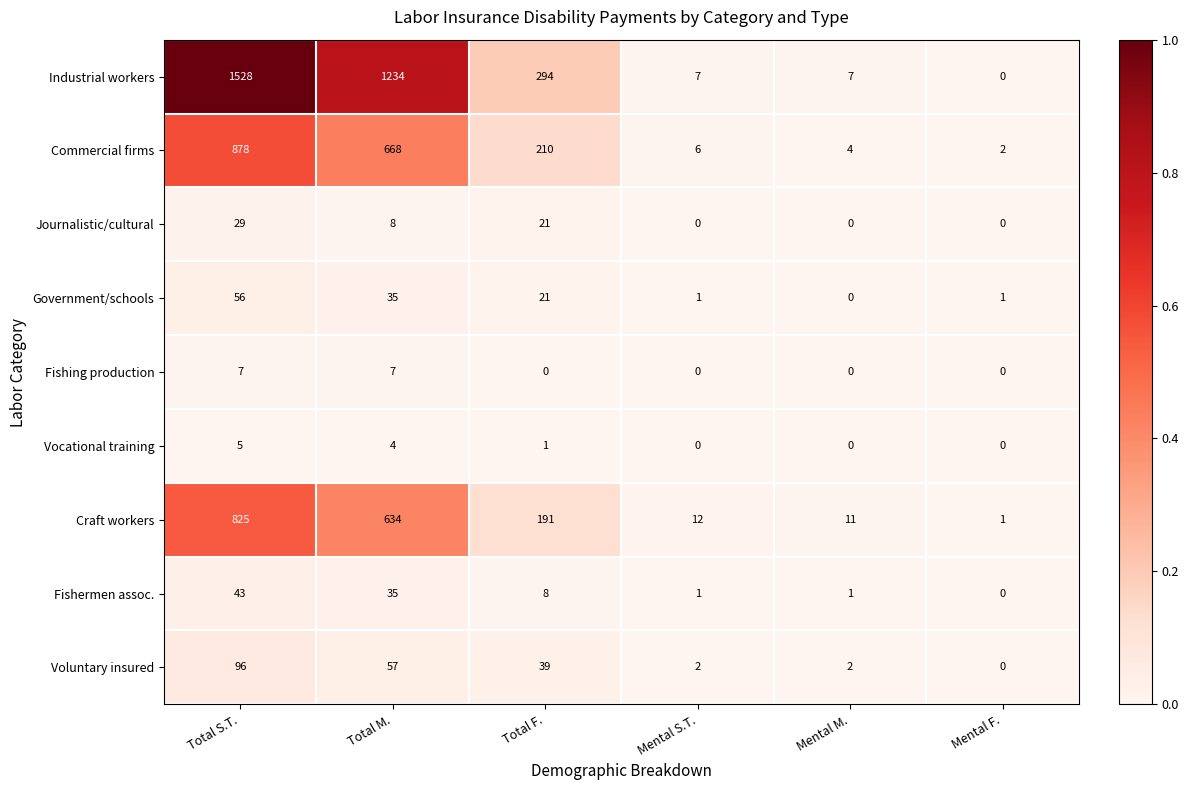

Which series has the widest spread of values?

Industrial workers